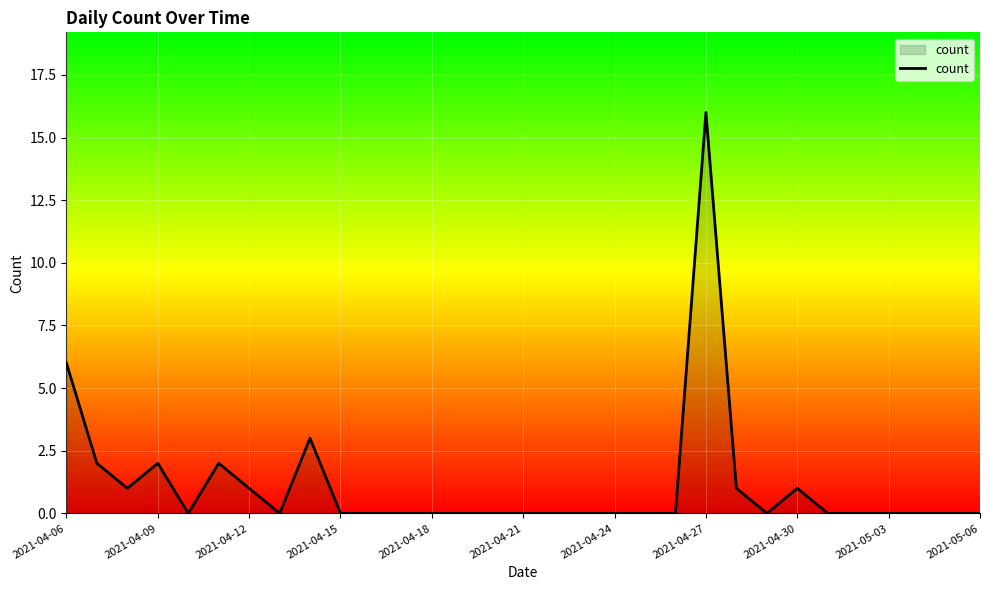

What is the difference between the maximum and minimum values?

16